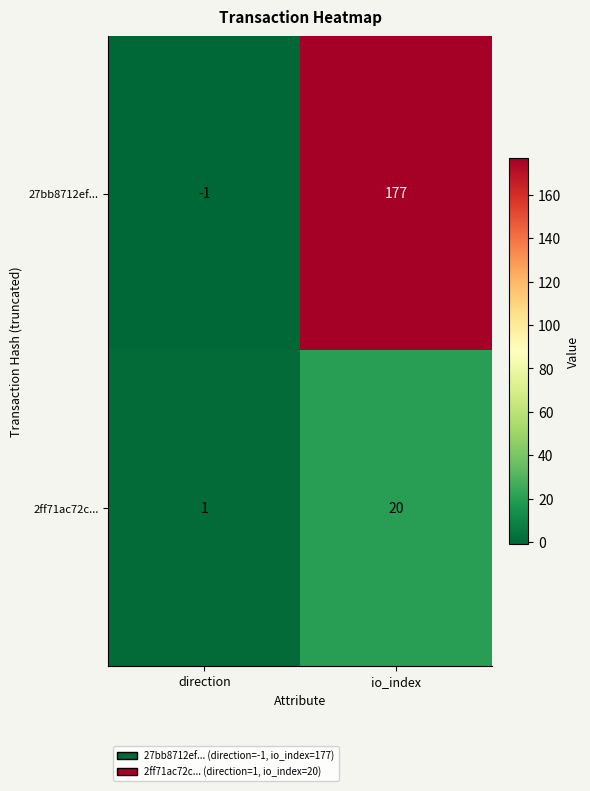

What is the sum of all 2ff71ac72c... values?

21